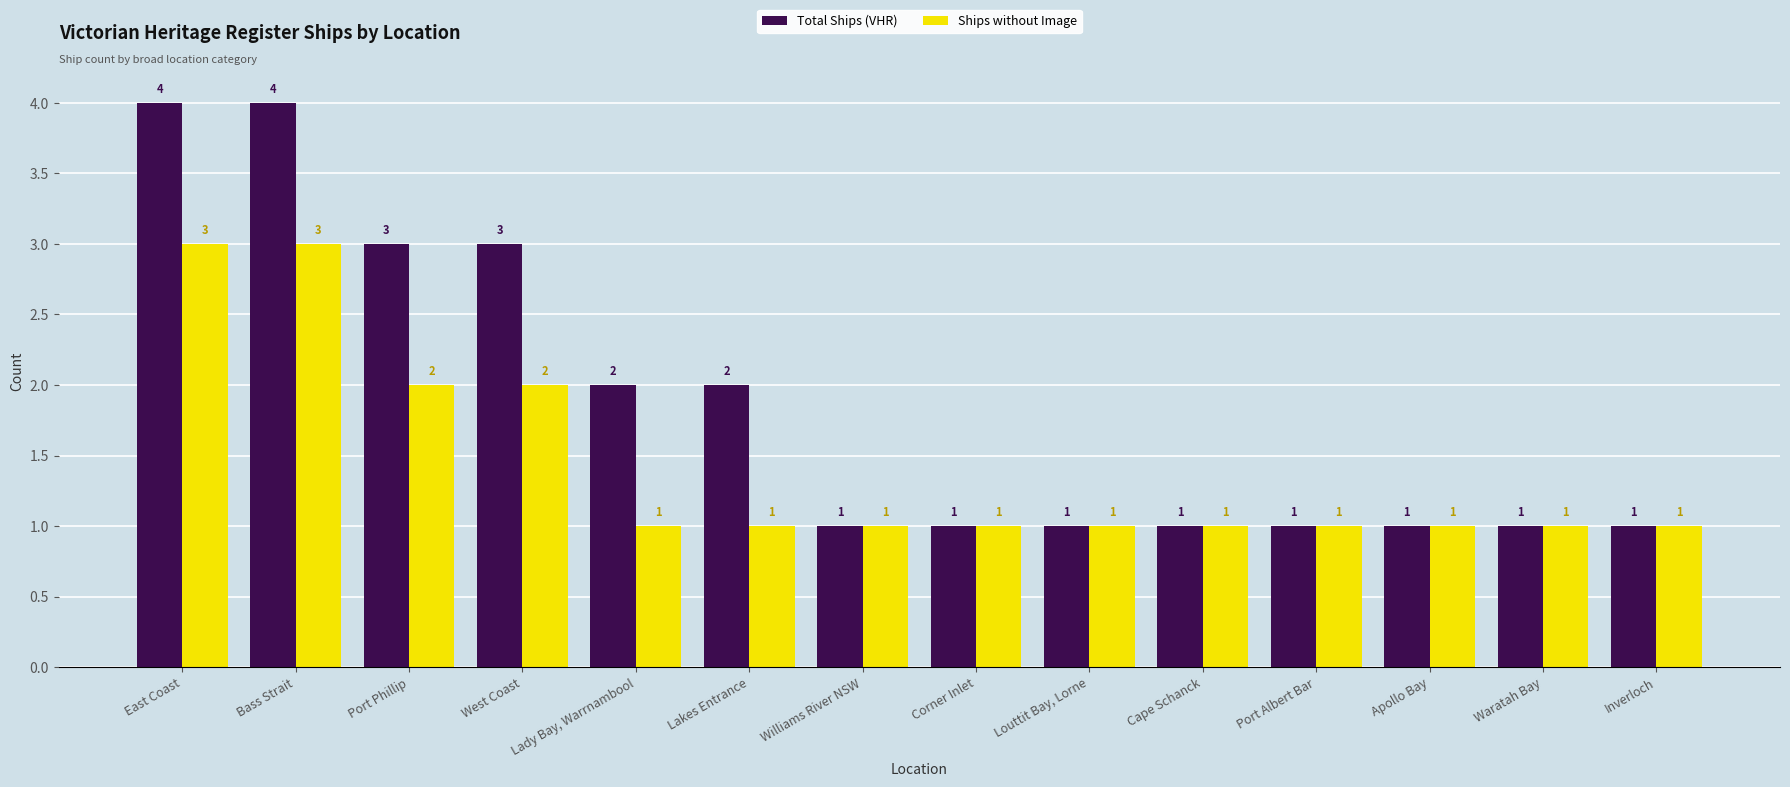

List the series in order of their overall mean, highest first.

Total Ships (VHR), Ships without Image